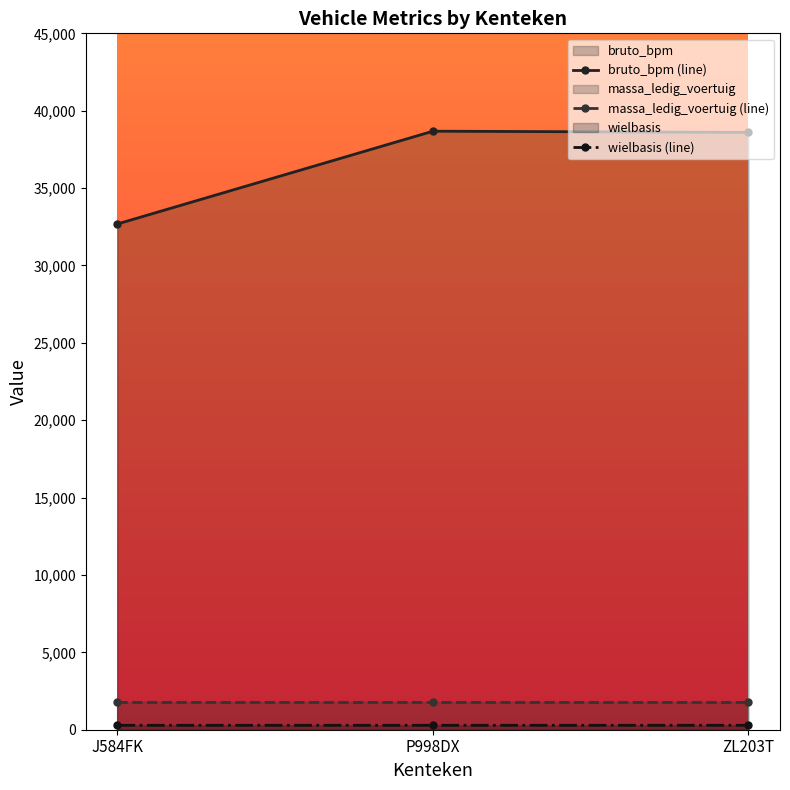

What is the average value of the wielbasis (line) series?

285